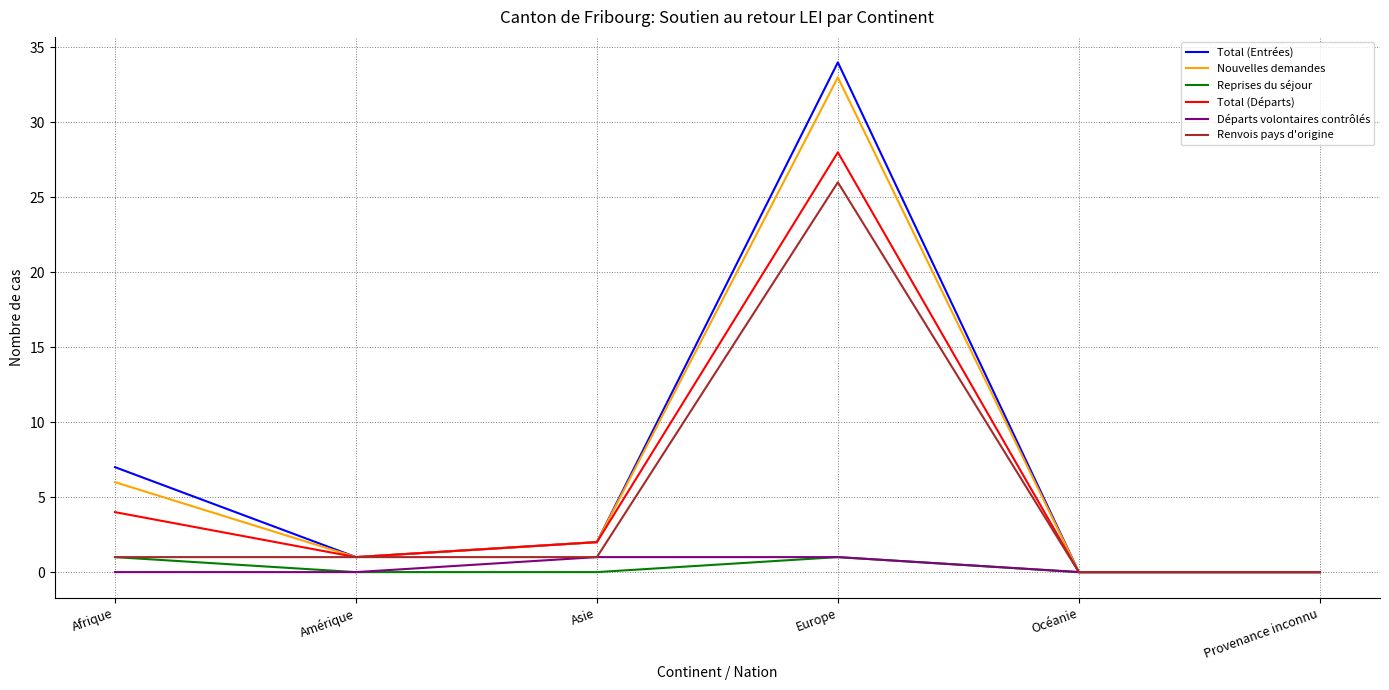

How many lines are shown in the chart?

6